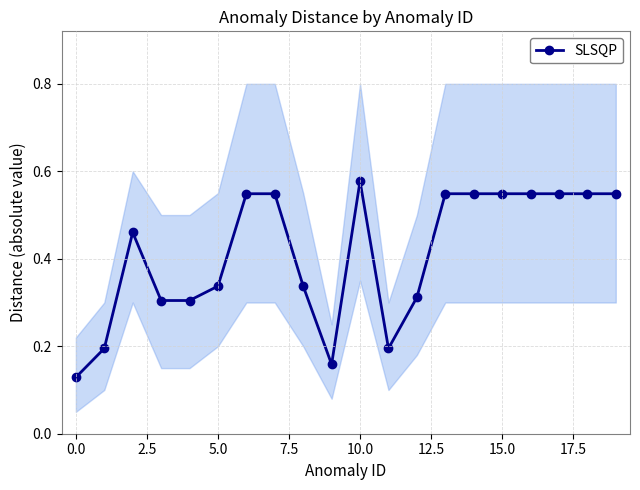

Count the SLSQP values in the range 0 to 1.

20